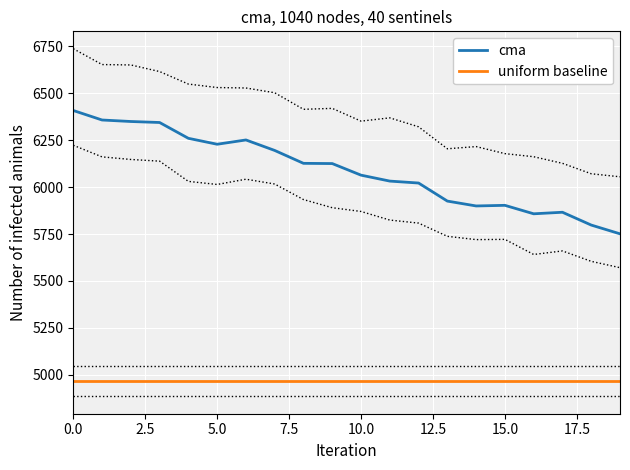

What is the label of the 2nd point from the right?

18